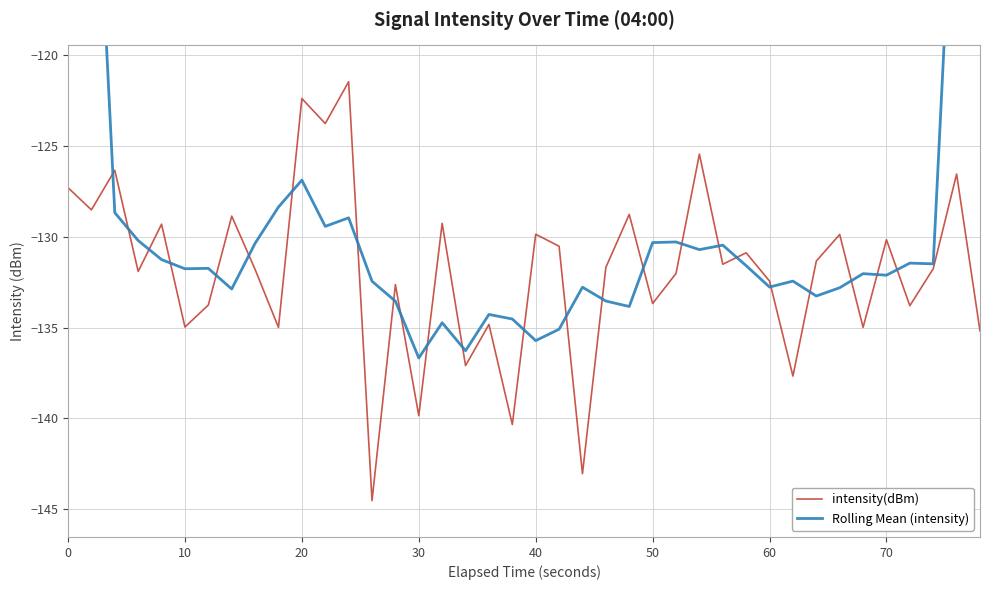

How many distinct data groups are displayed?

2